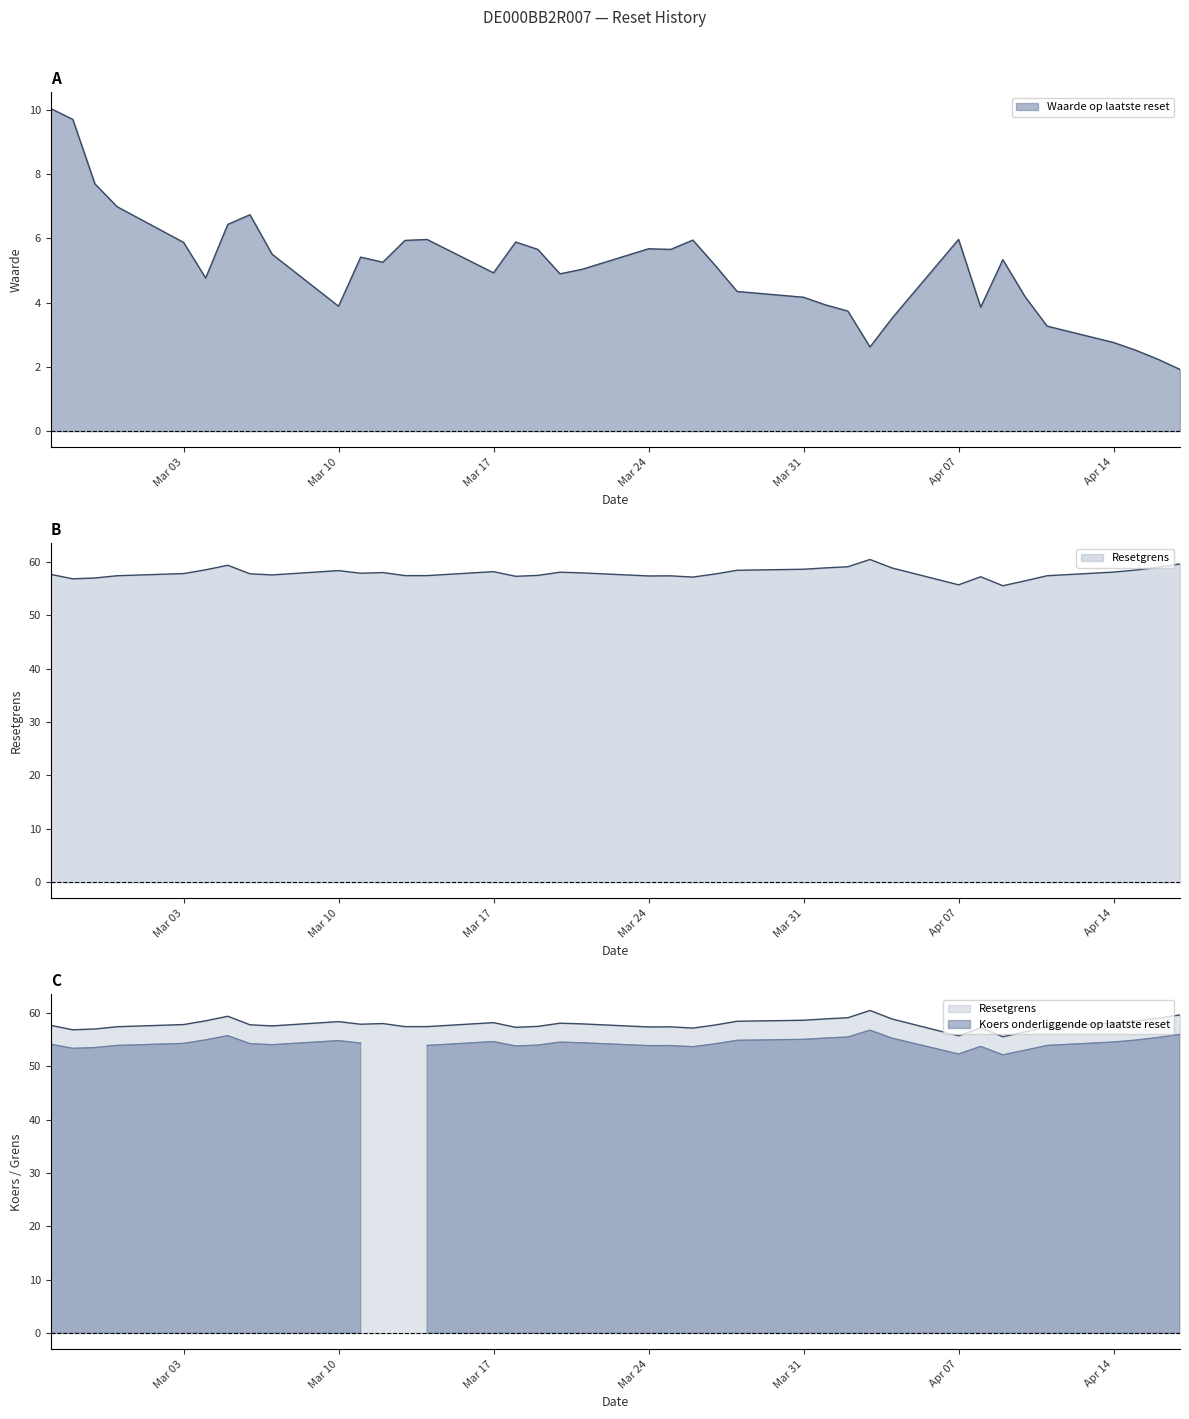

What is the sum of all Waarde op laatste reset values?

193.6